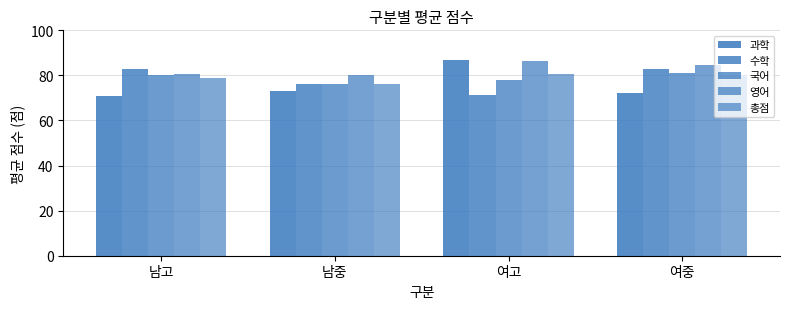

What is the sum of the 영어 values at 여중 and 남중?

164.7